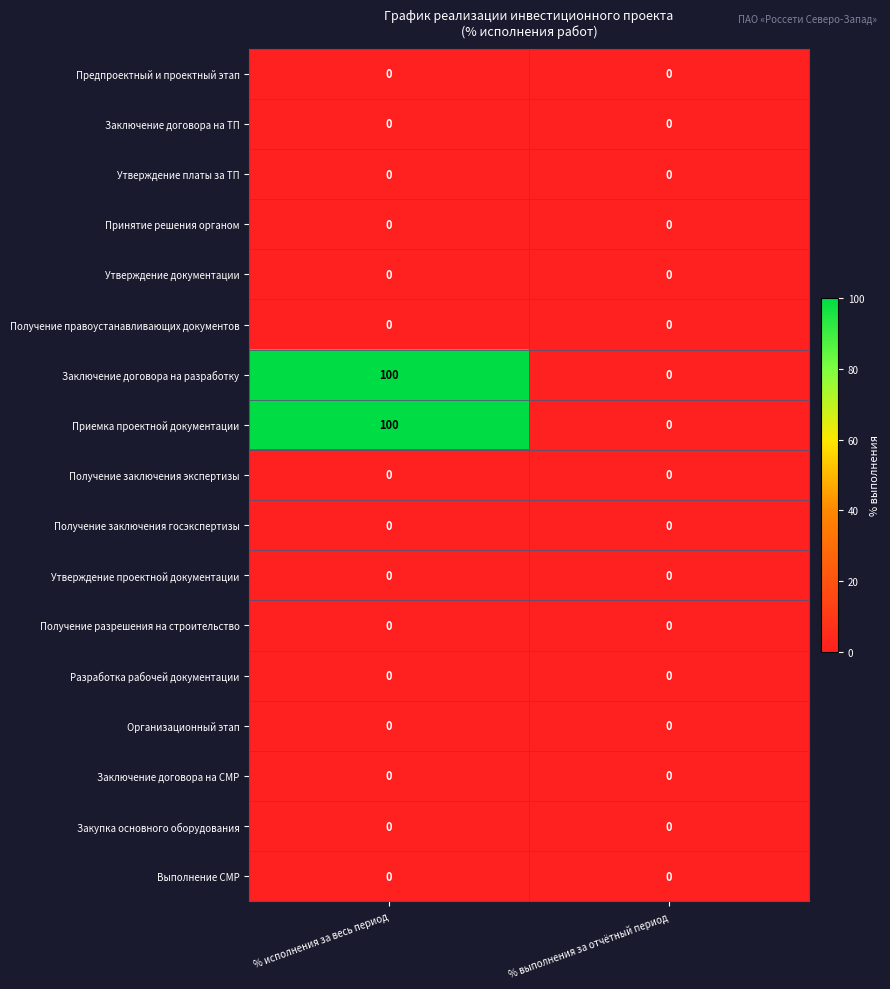

List the labels in order of Приемка проектной документации value, smallest first.

% выполнения за отчётный период, % исполнения за весь период